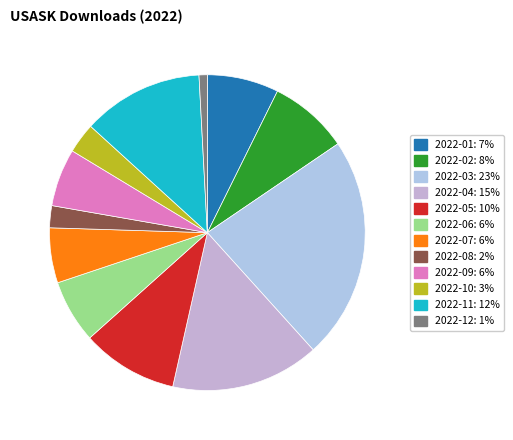

Which slice is the smallest?

2022-12